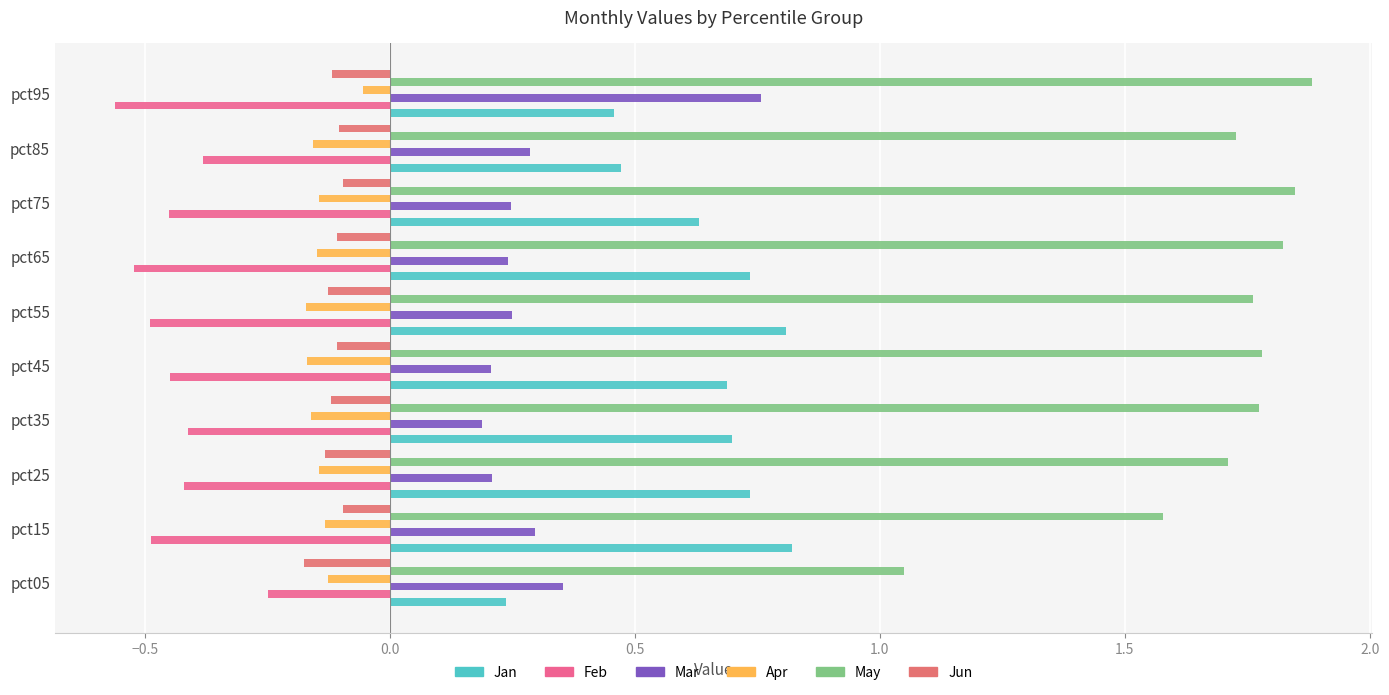

What is the difference between the maximum and minimum values in the Apr series?

0.1